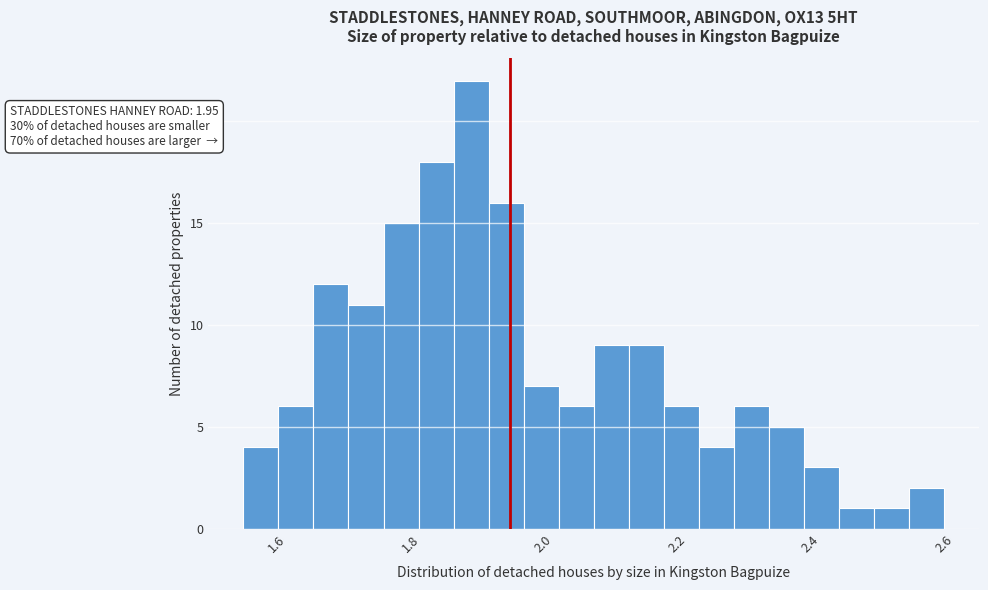

Around what value on the x-axis is the tallest bar? Give the approximate position of its centre, as read against the axis.

1.90